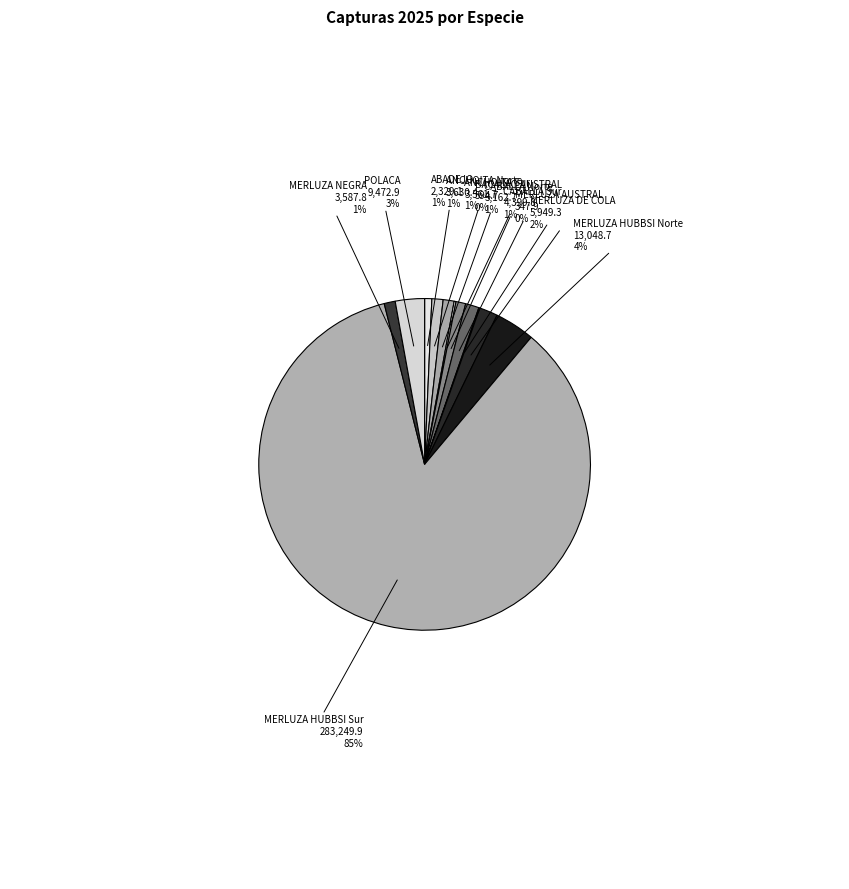

What is the majority slice?

MERLUZA HUBBSI Sur